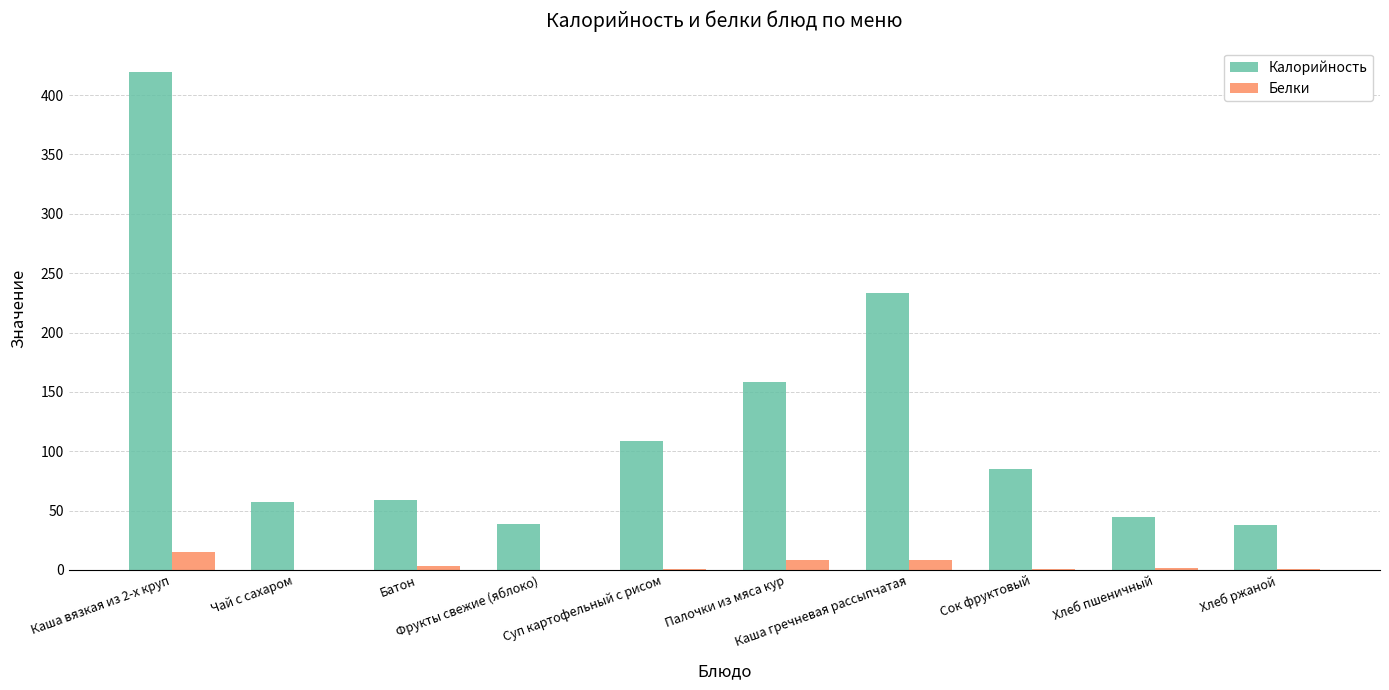

How many categories are shown in the chart?

10